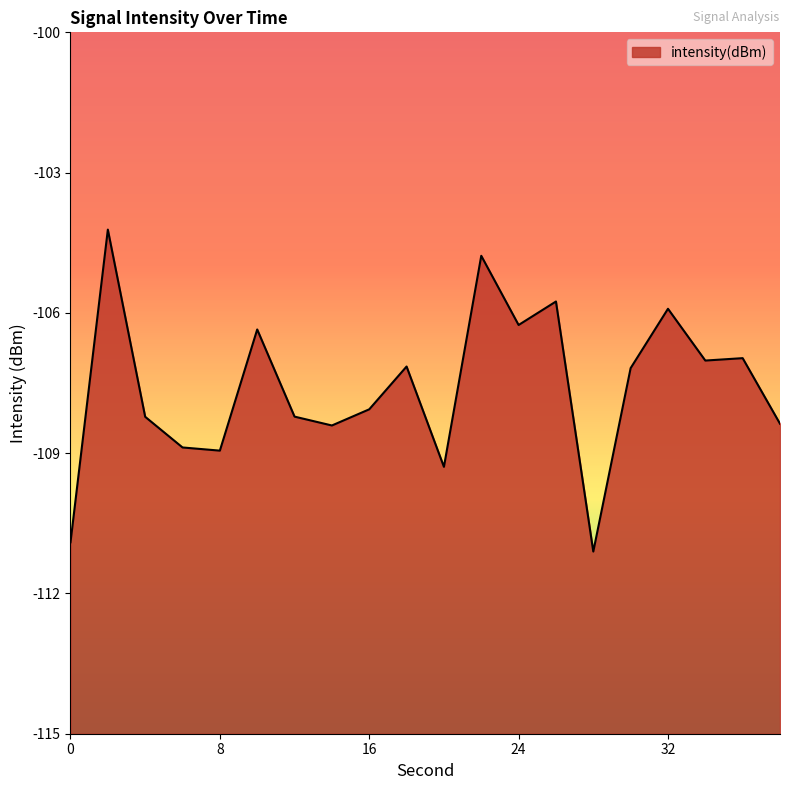

What is the value of the 20th point from the left?

-108.4